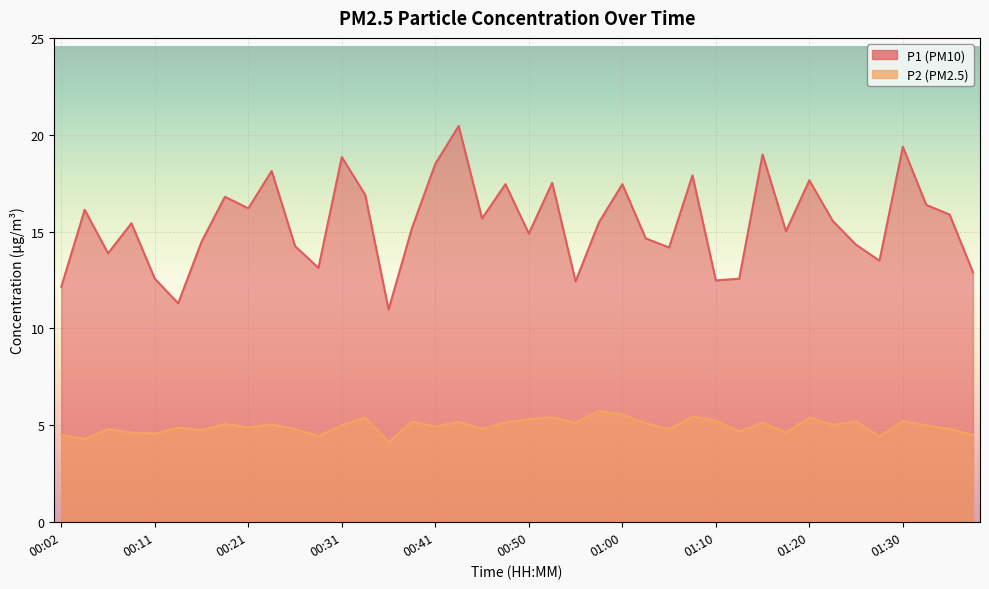

What is the greatest value displayed?

20.4